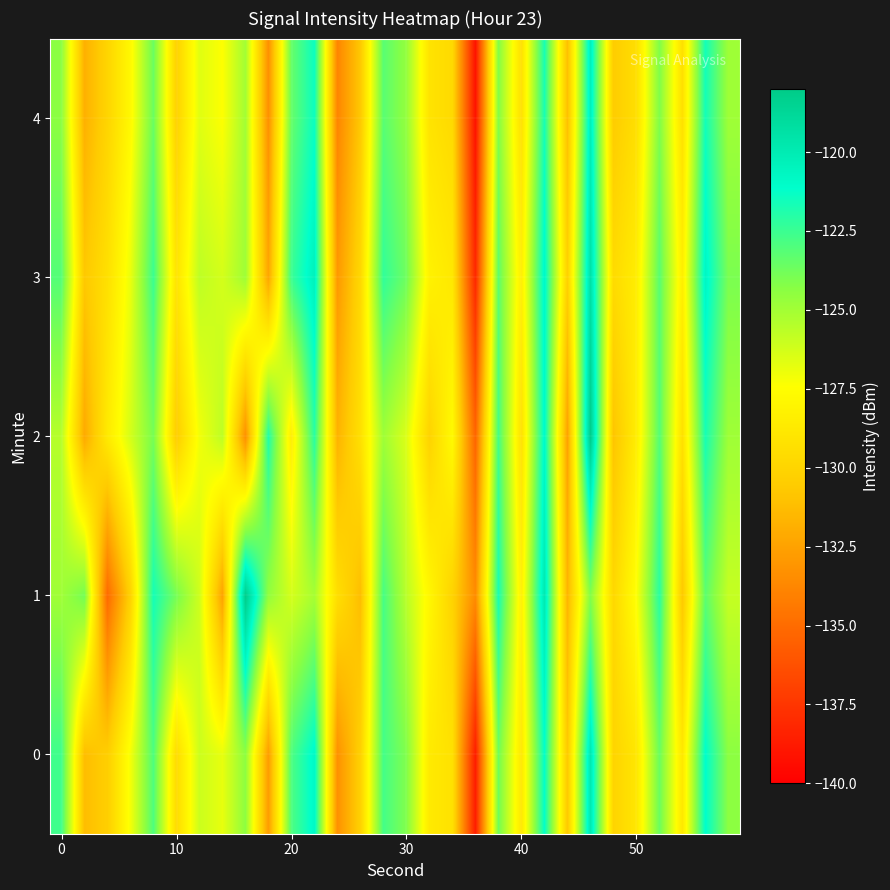

Which series has the widest spread of values?

4